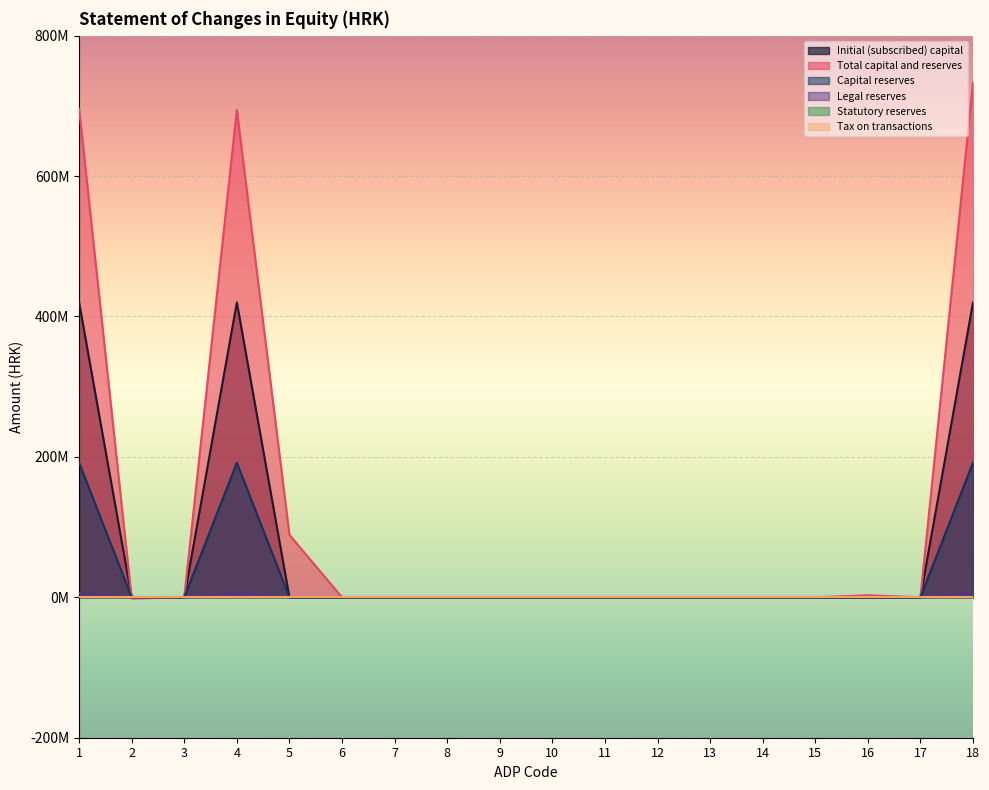

What is the maximum value for Legal reserves?

6128852